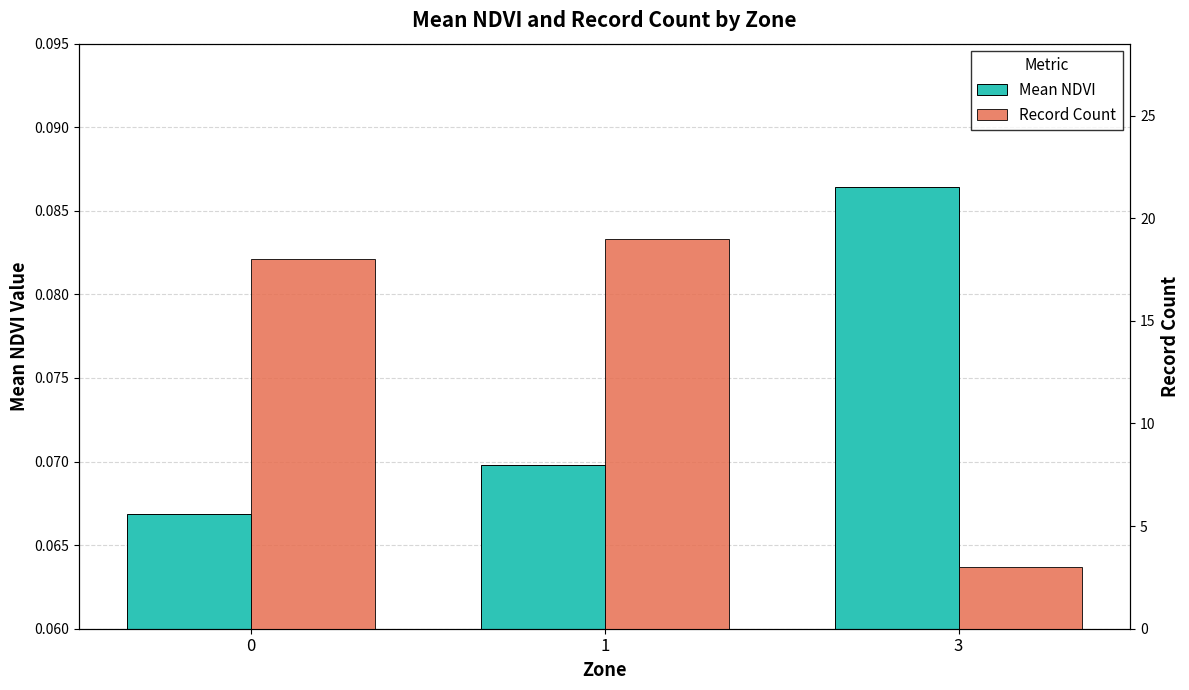

Count the number of categories in the chart.

3